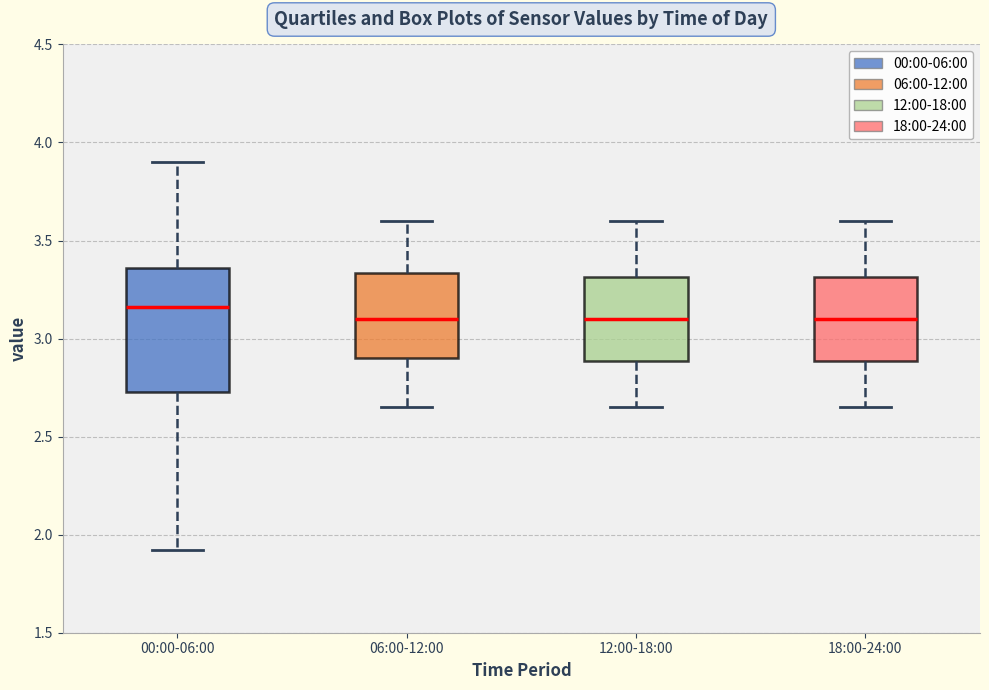

Reading left to right, read every box against the y-axis: the position of its median line, the range the box covers, and the ends of its whiskers. The values are not printed on the chart, so give them approximately, as read against the axis.

00:00-06:00: median 3.15, box 2.75 to 3.35, whiskers 1.90 to 3.90
06:00-12:00: median 3.10, box 2.90 to 3.35, whiskers 2.65 to 3.60
12:00-18:00: median 3.10, box 2.90 to 3.30, whiskers 2.65 to 3.60
18:00-24:00: median 3.10, box 2.90 to 3.30, whiskers 2.65 to 3.60